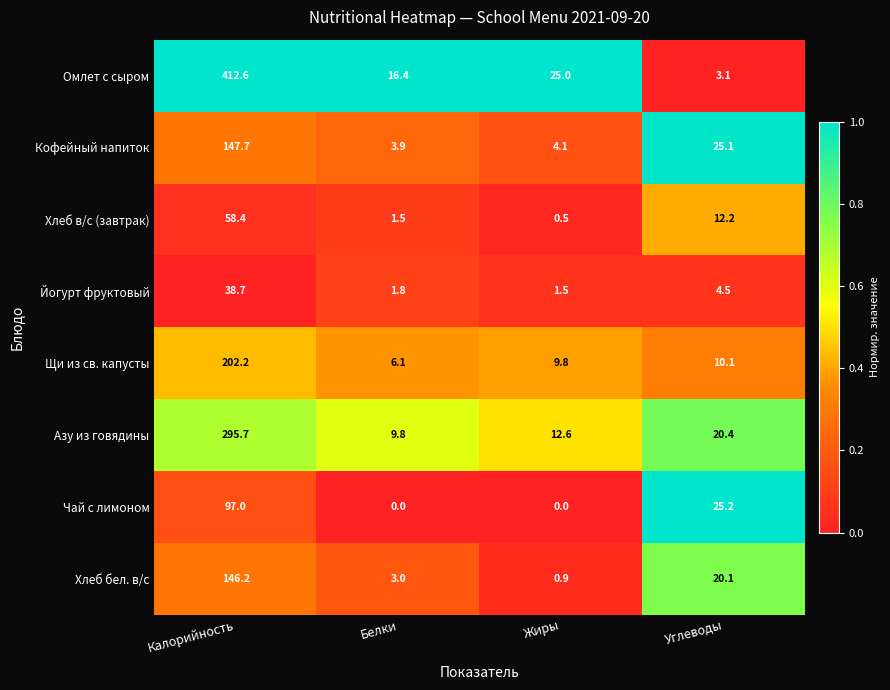

List the series in order of their peak value, highest first.

Омлет с сыром, Азу из говядины, Щи из св. капусты, Кофейный напиток, Хлеб бел. в/с, Чай с лимоном, Хлеб в/с (завтрак), Йогурт фруктовый